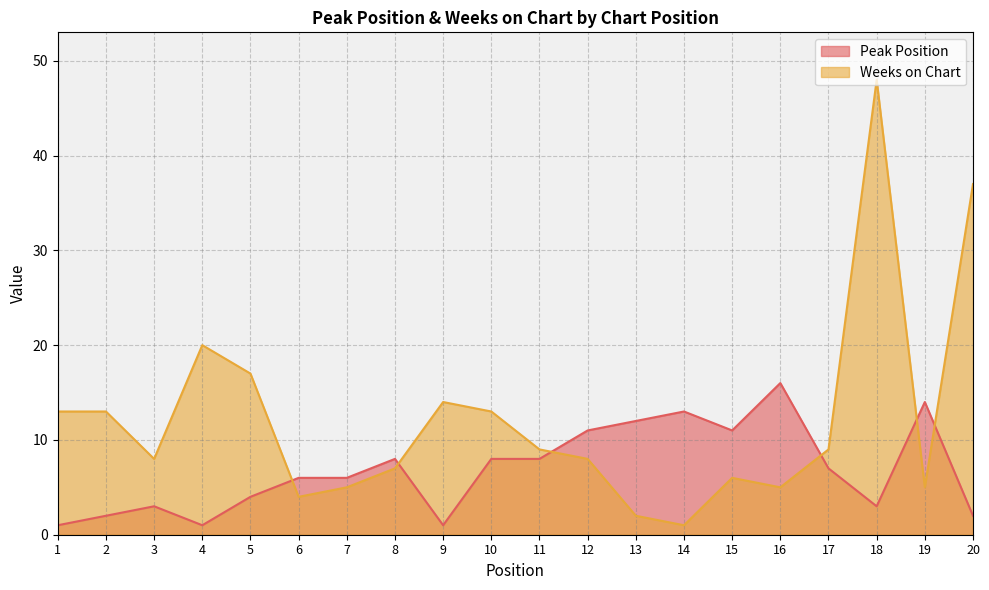

Where is Peak Position nearest to the value 8?

8